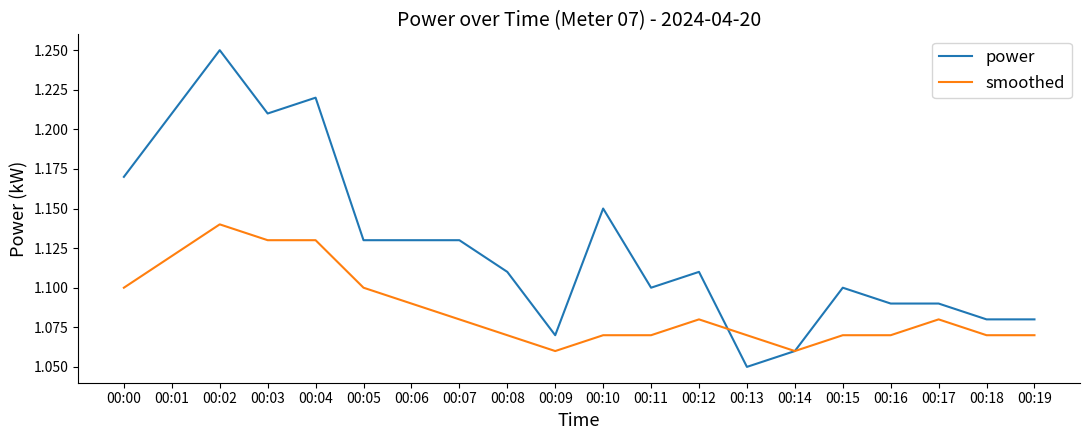

Is it true that power equals 0.4 at 00:11?

False